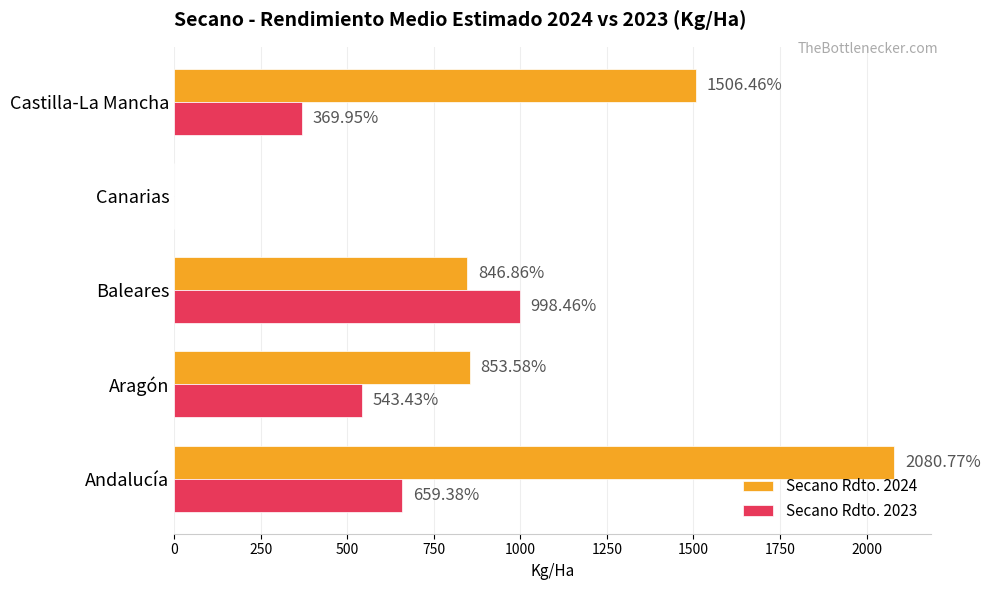

What is the sum of all Secano Rdto. 2023 values?

2571.2